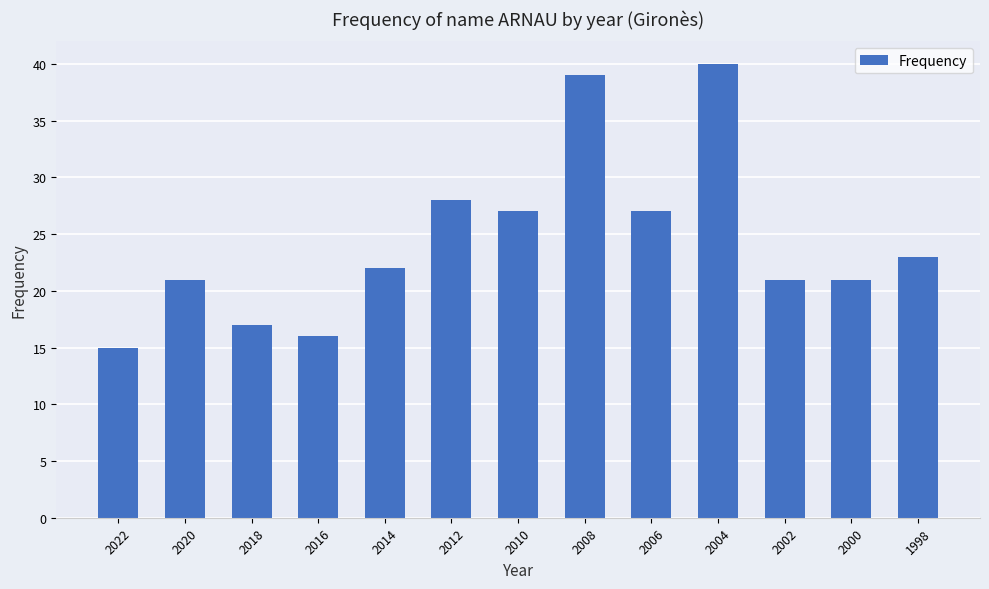

Are the bars grouped side by side (vs. stacked)?

No